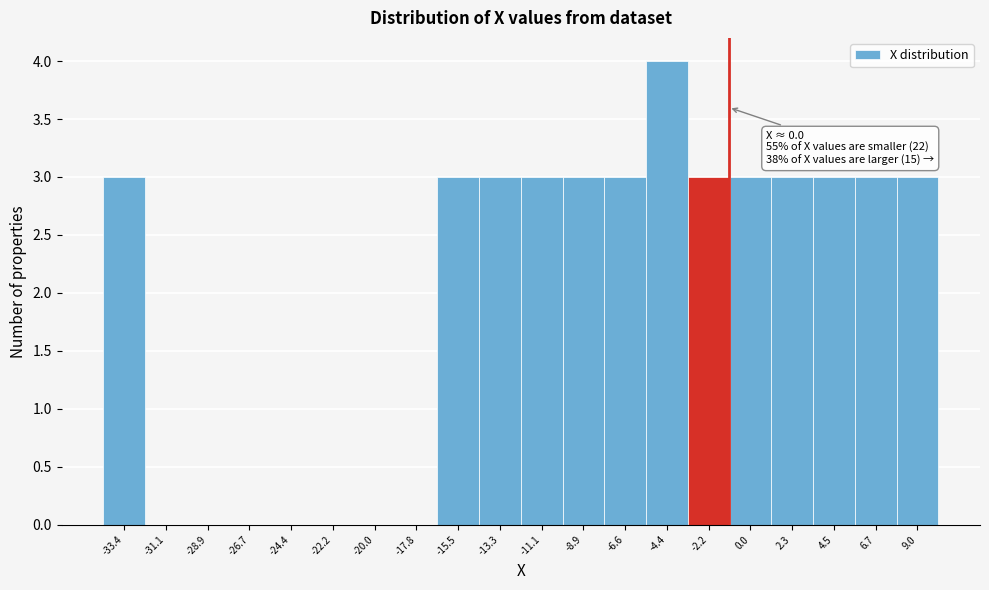

Reading right to left, transcribe all the data shown in this chart.

9.0=3	6.7=3	4.5=3	2.3=3	0.0=3	-2.2=3	-4.4=4	-6.6=3	-8.9=3	-11.1=3	-13.3=3	-15.5=3	-17.8=0	-20.0=0	-22.2=0	-24.4=0	-26.7=0	-28.9=0	-31.1=0	-33.4=3